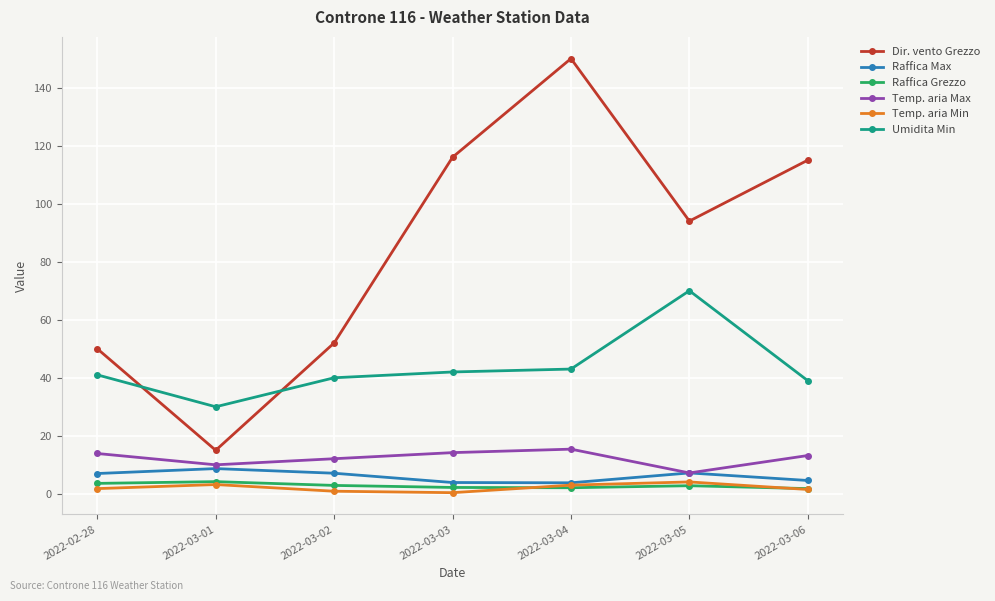

At which category is the sum across all series the highest?

2022-03-04